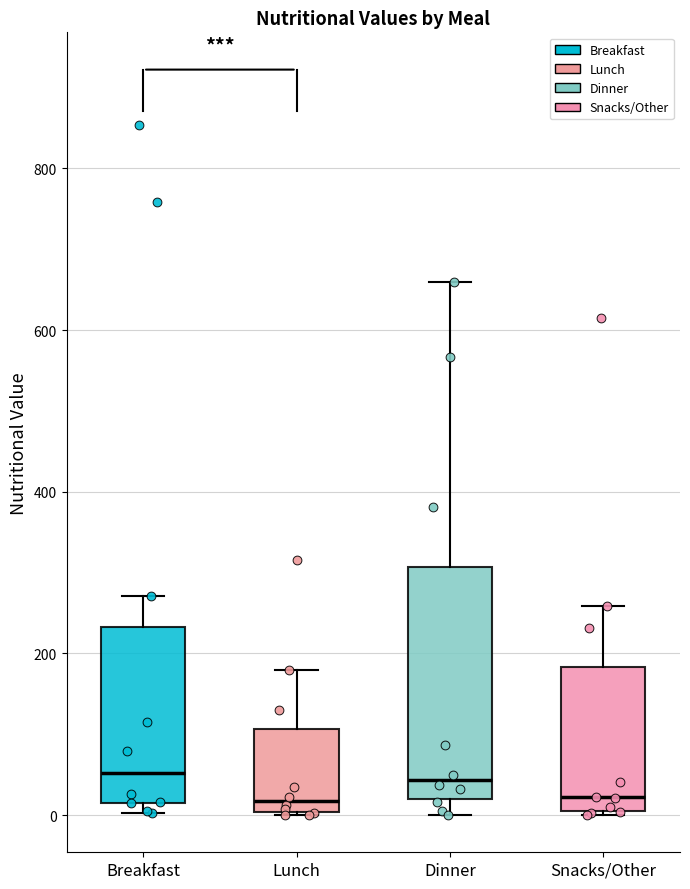

Comparing the boxes themselves (not the whiskers), which one is the tallest?

Dinner